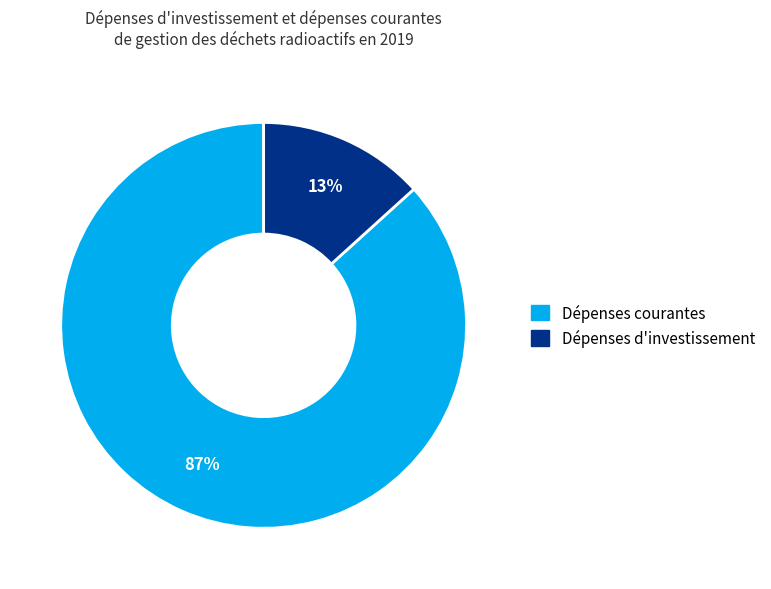

To the nearest percent, what is the average slice percentage?

50%